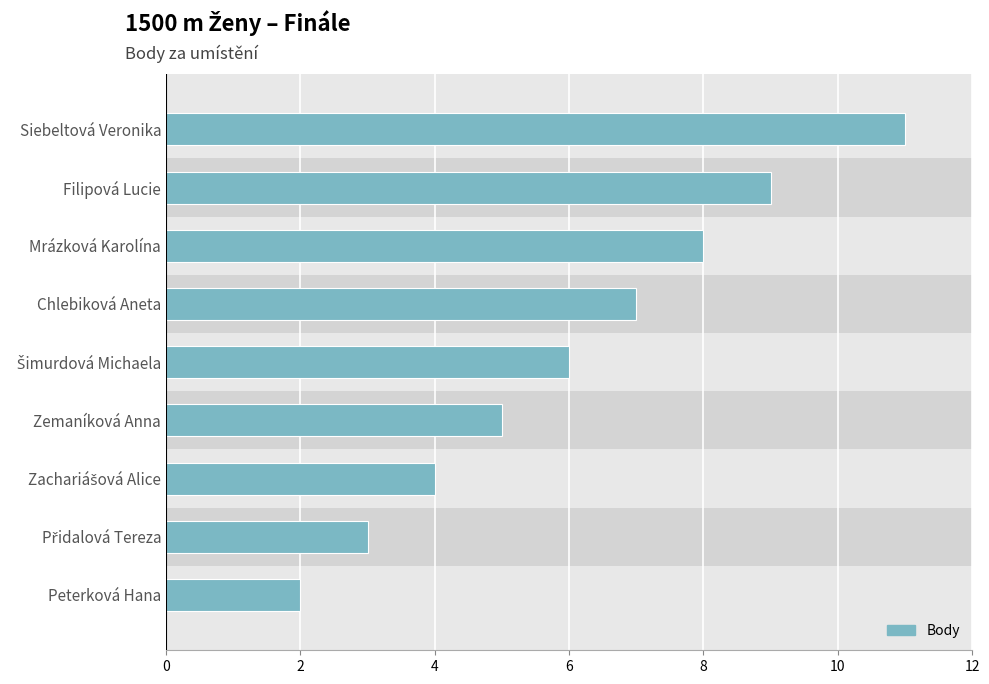

The chart shows a value of 3 at Filipová Lucie. True or false?

False